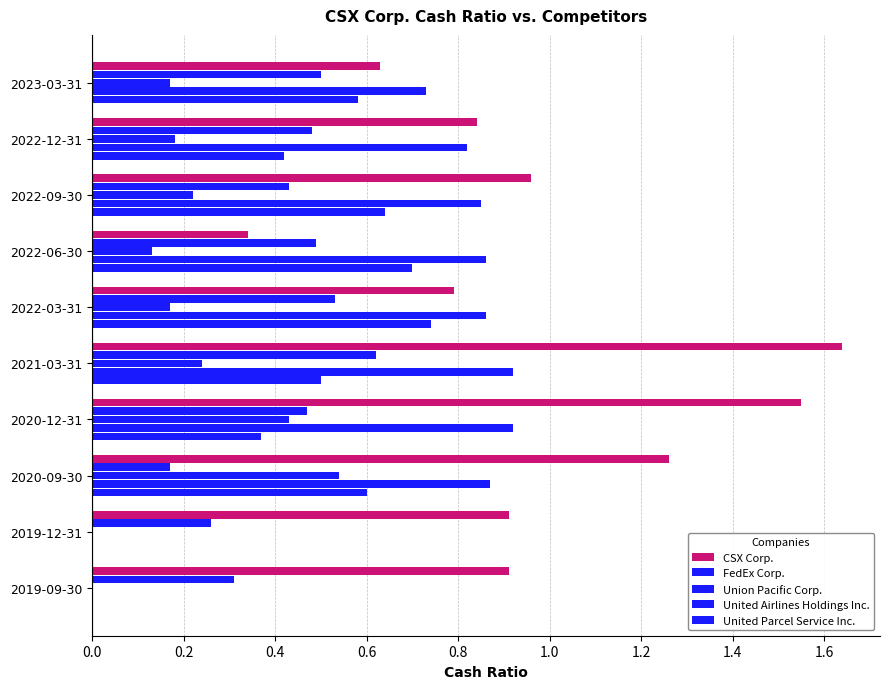

Count the number of categories in the chart.

10